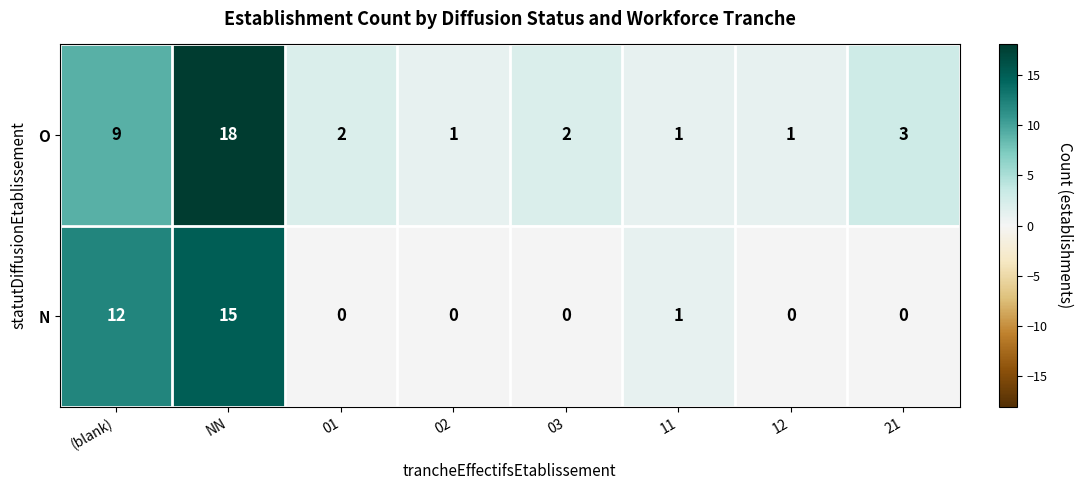

Reading left to right, list all the values displayed in this chart.

O: (blank)=9	NN=18	01=2	02=1	03=2	11=1	12=1	21=3
N: (blank)=12	NN=15	01=0	02=0	03=0	11=1	12=0	21=0